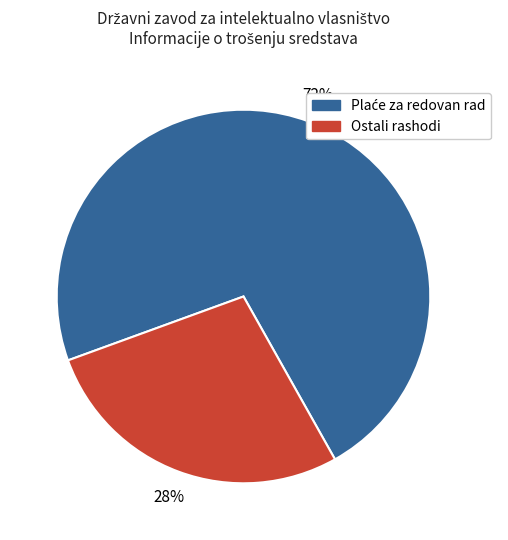

Is there a majority slice in this chart?

Yes